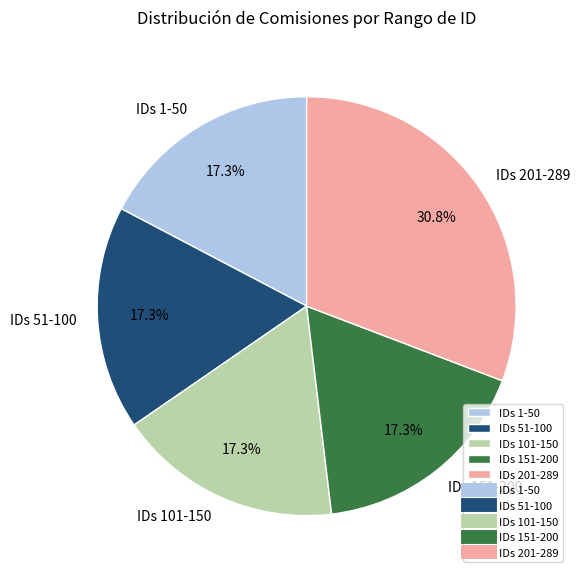

Which slice is the largest?

IDs 201-289